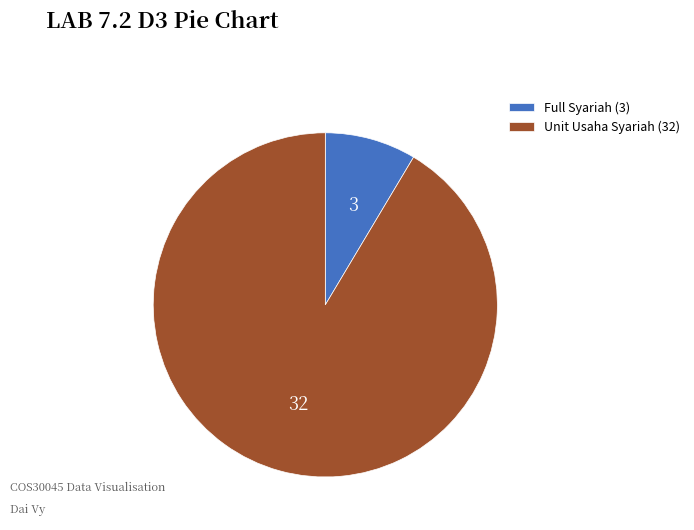

The Unit Usaha Syariah slice represents 91% of the pie. True or false?

True